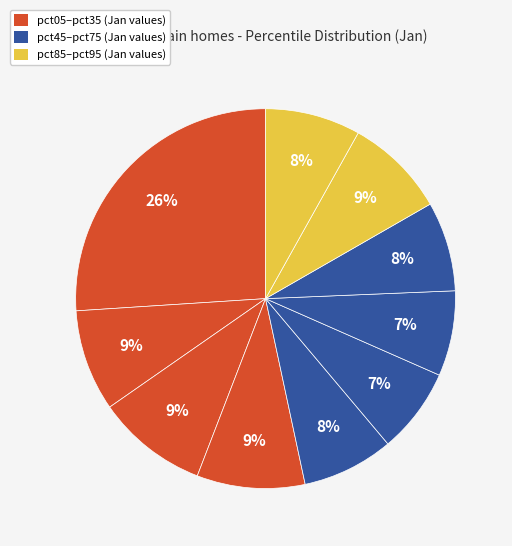

To the nearest percent, what is the average slice percentage?

10%